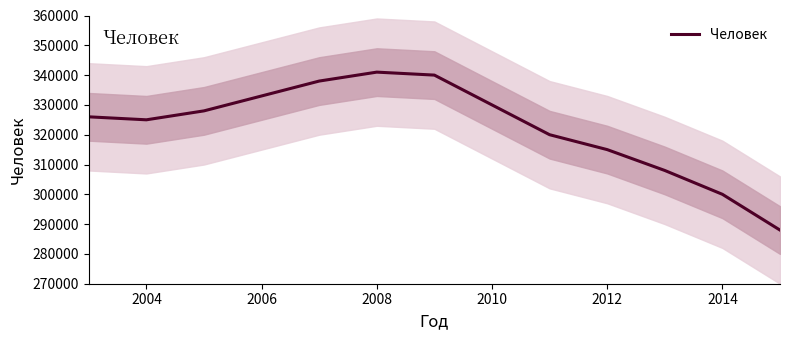

True or false: Человек has a value of 333000 at 2006.

True